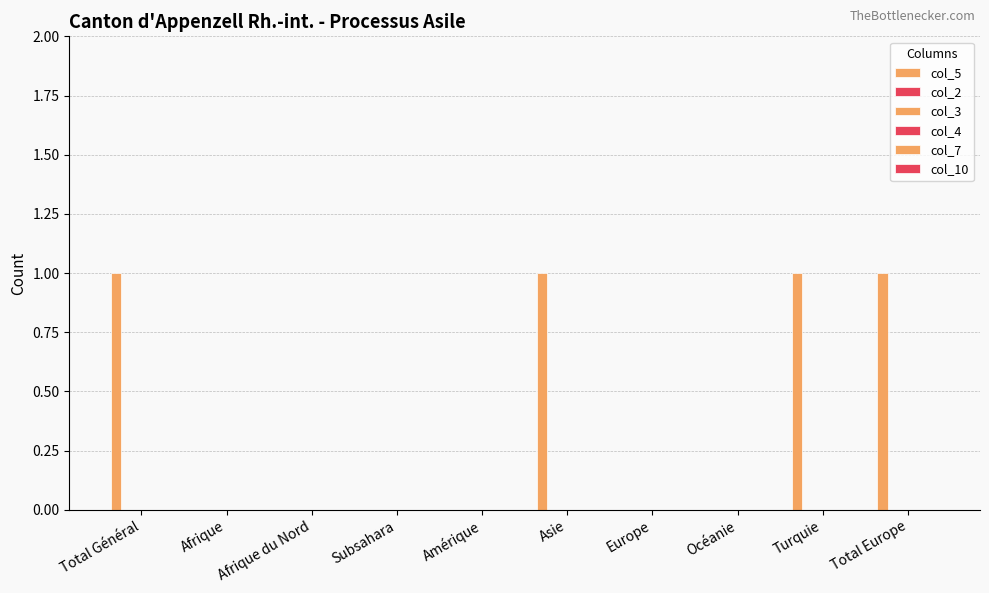

Are the bars horizontal?

No